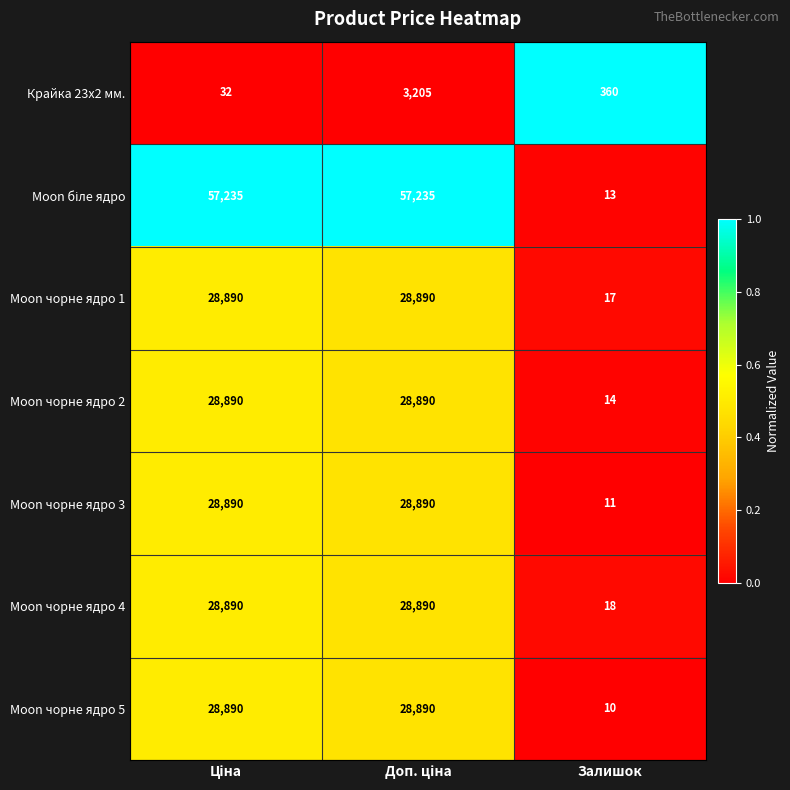

What is the difference between the highest and lowest values at Залишок?

350